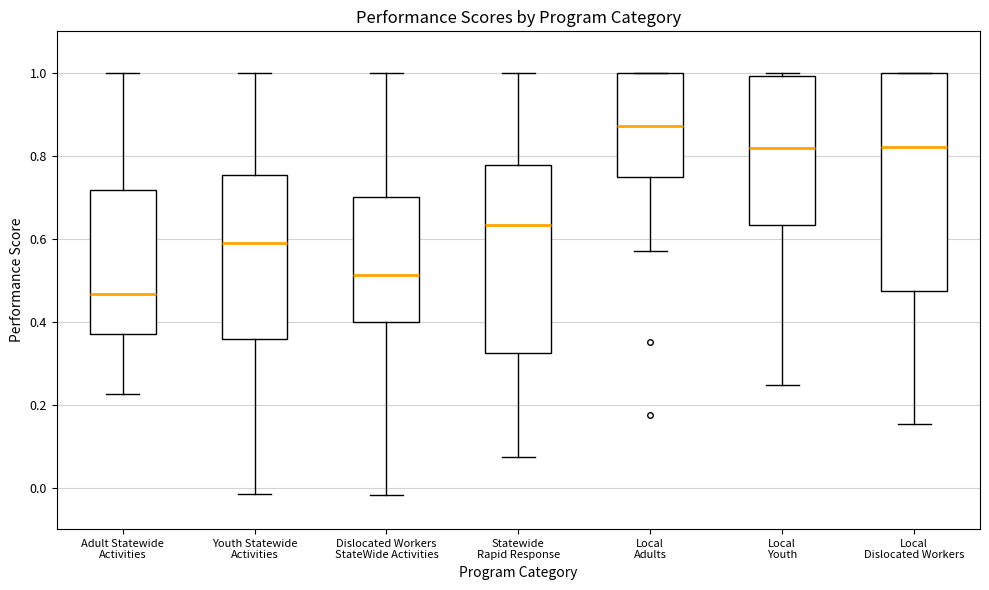

Which box is the tallest, from its lower edge to its upper edge?

Local Dislocated Workers